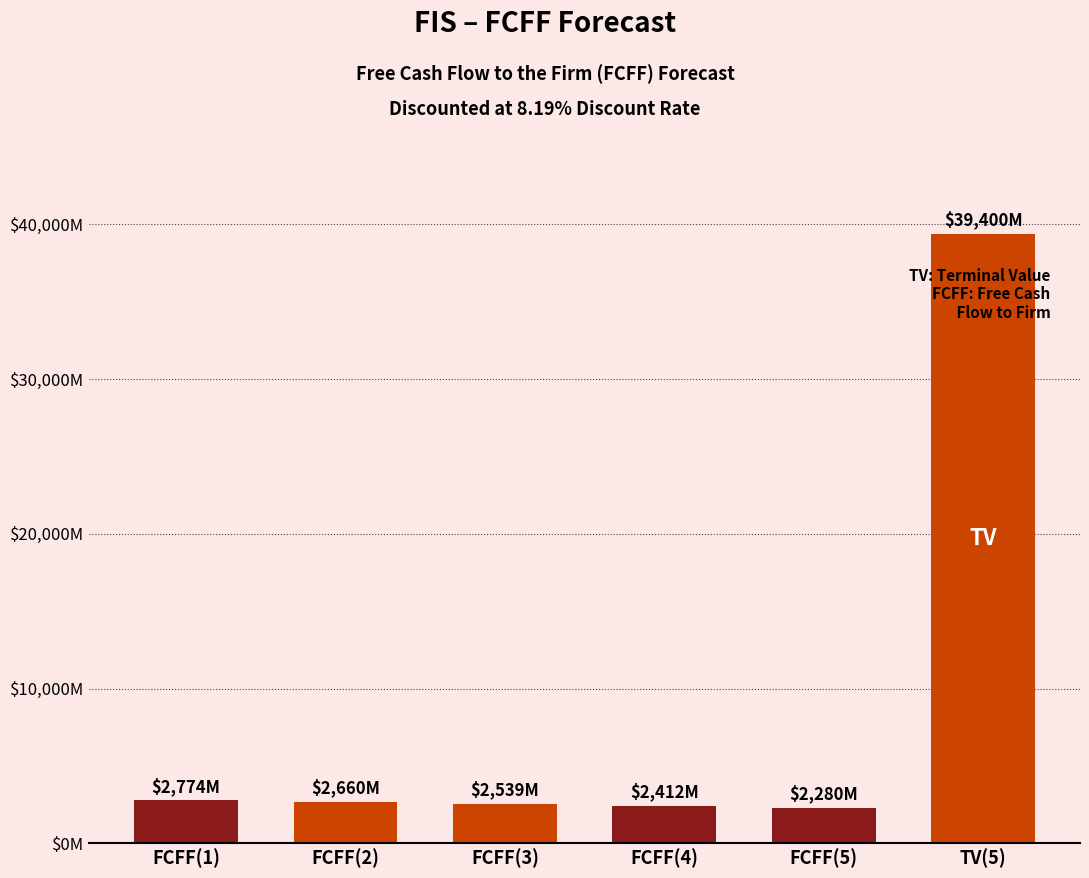

The value at FCFF(5) is 3404. True or false?

False